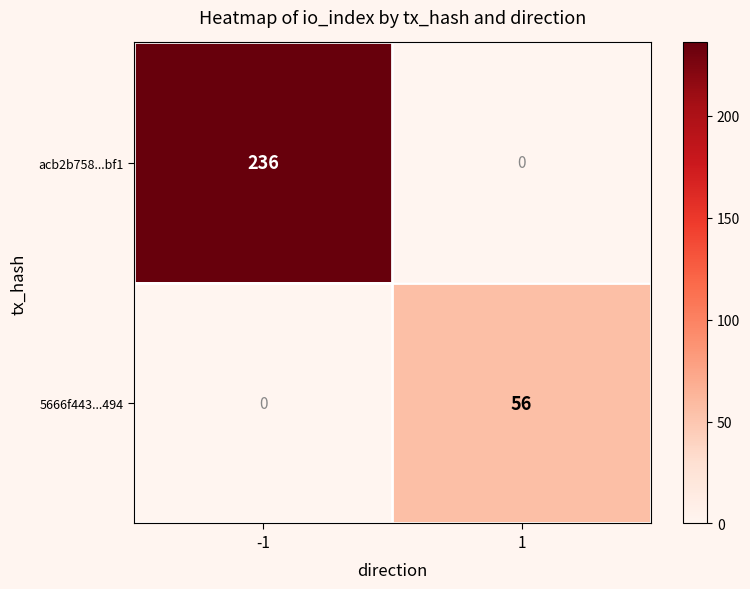

Which series has the largest range (max minus min)?

acb2b758...bf1